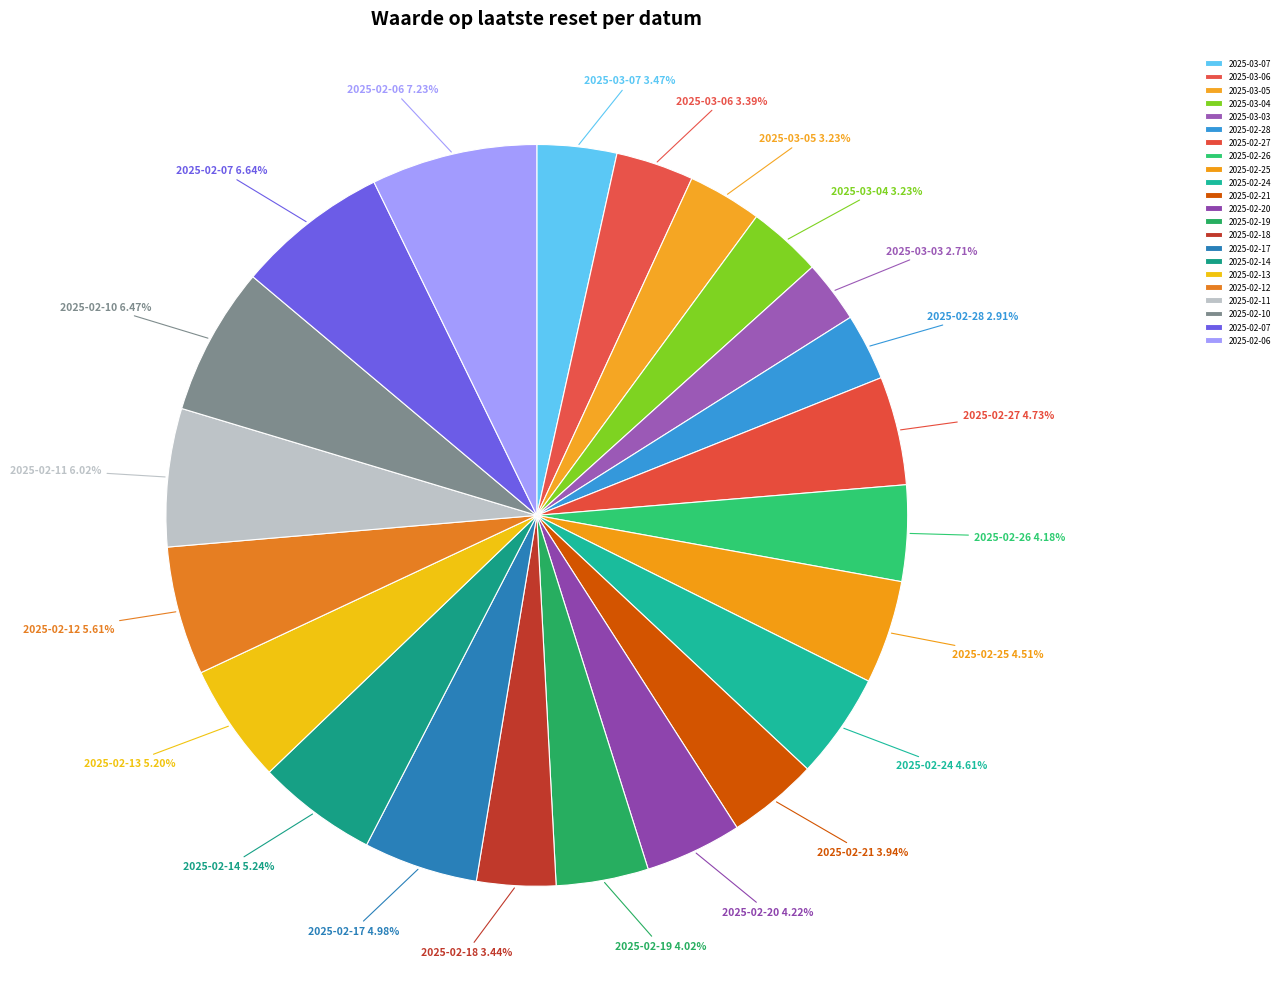

Approximately how many times larger is the value at 2025-02-20 compared to 2025-02-19?

1.0